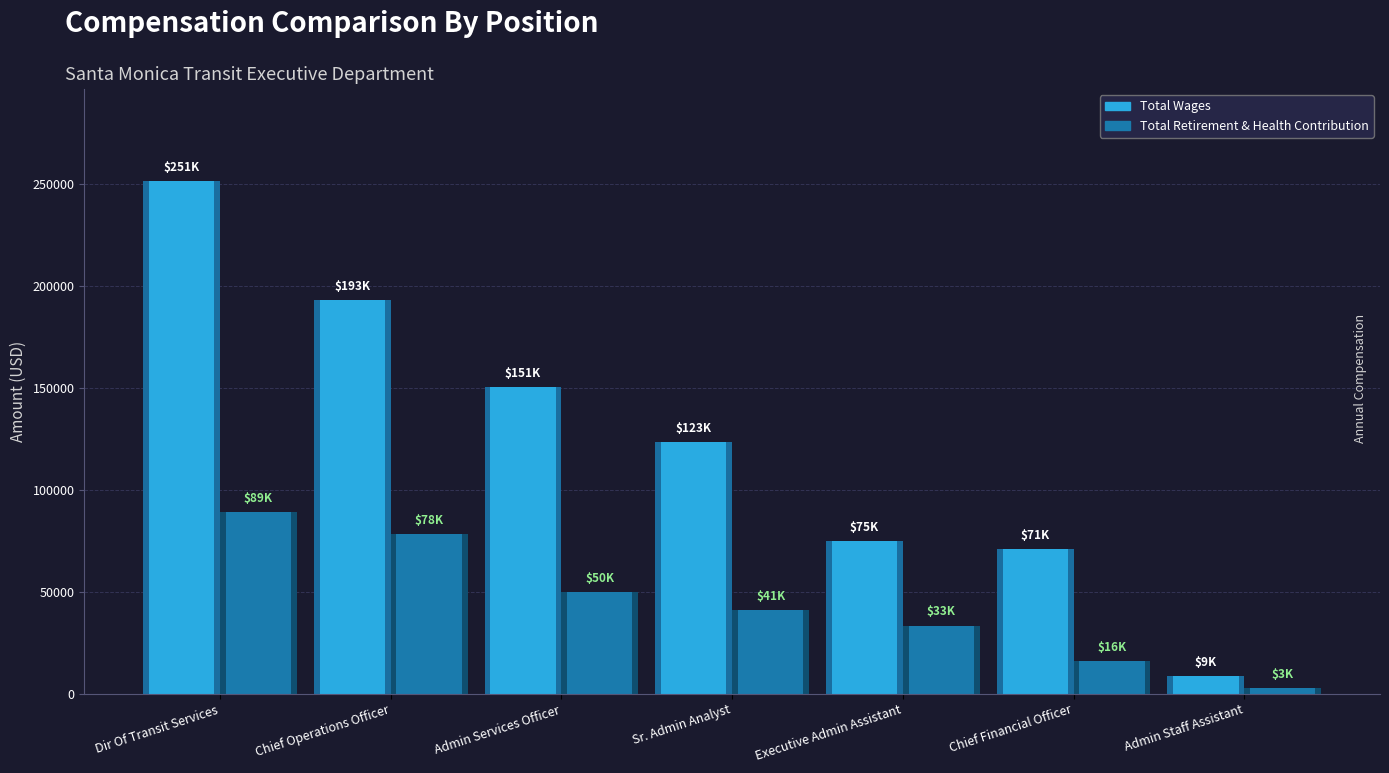

At which label is Total Retirement & Health Contribution closest to 45883?

Admin Services Officer